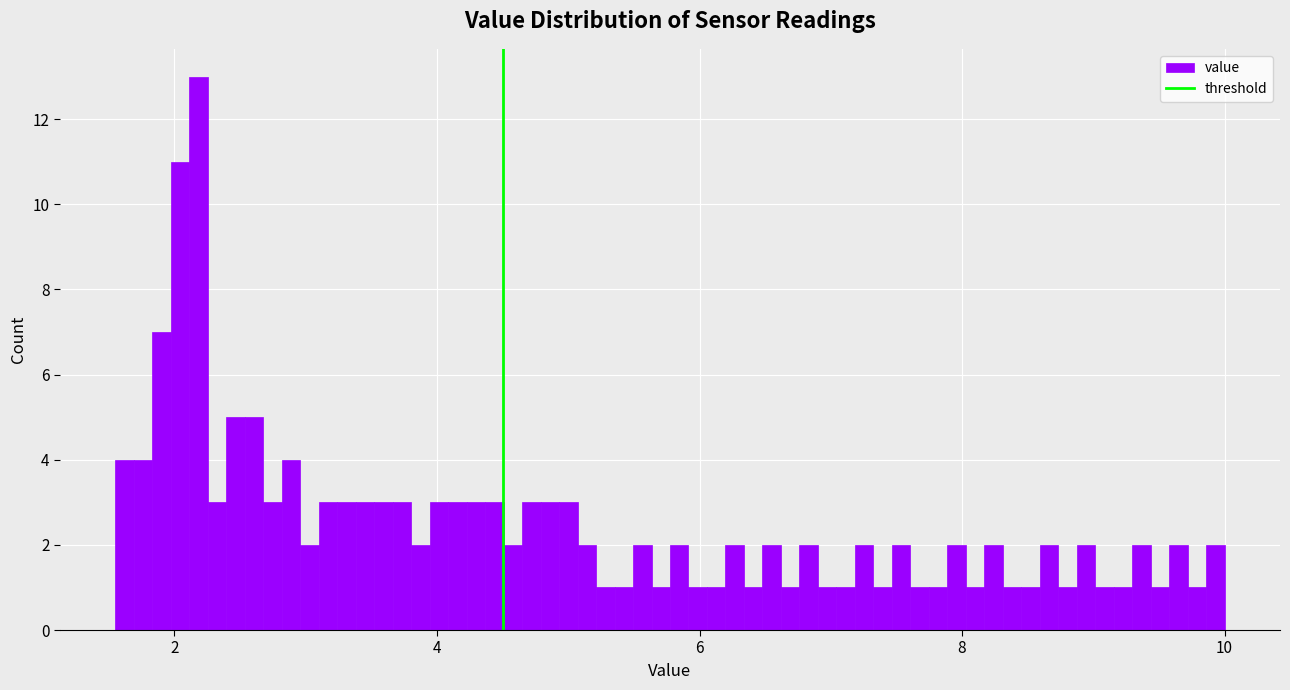

Around what value on the x-axis is the tallest bar? Give the approximate position of its centre, as read against the axis.

2.2